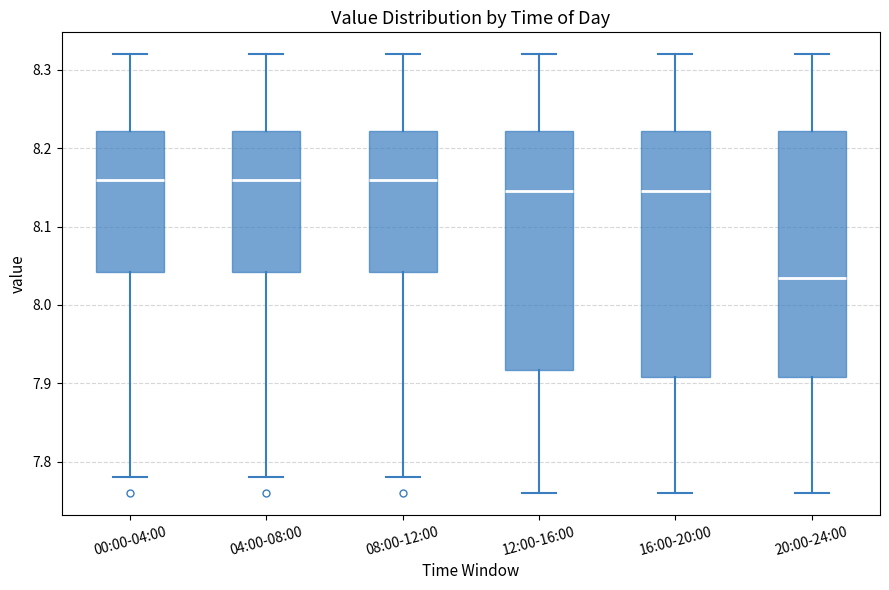

Where does the median line of the box for 20:00-24:00 sit on the y-axis? The values are not printed on the chart, so give them approximately, as read against the axis.

8.04